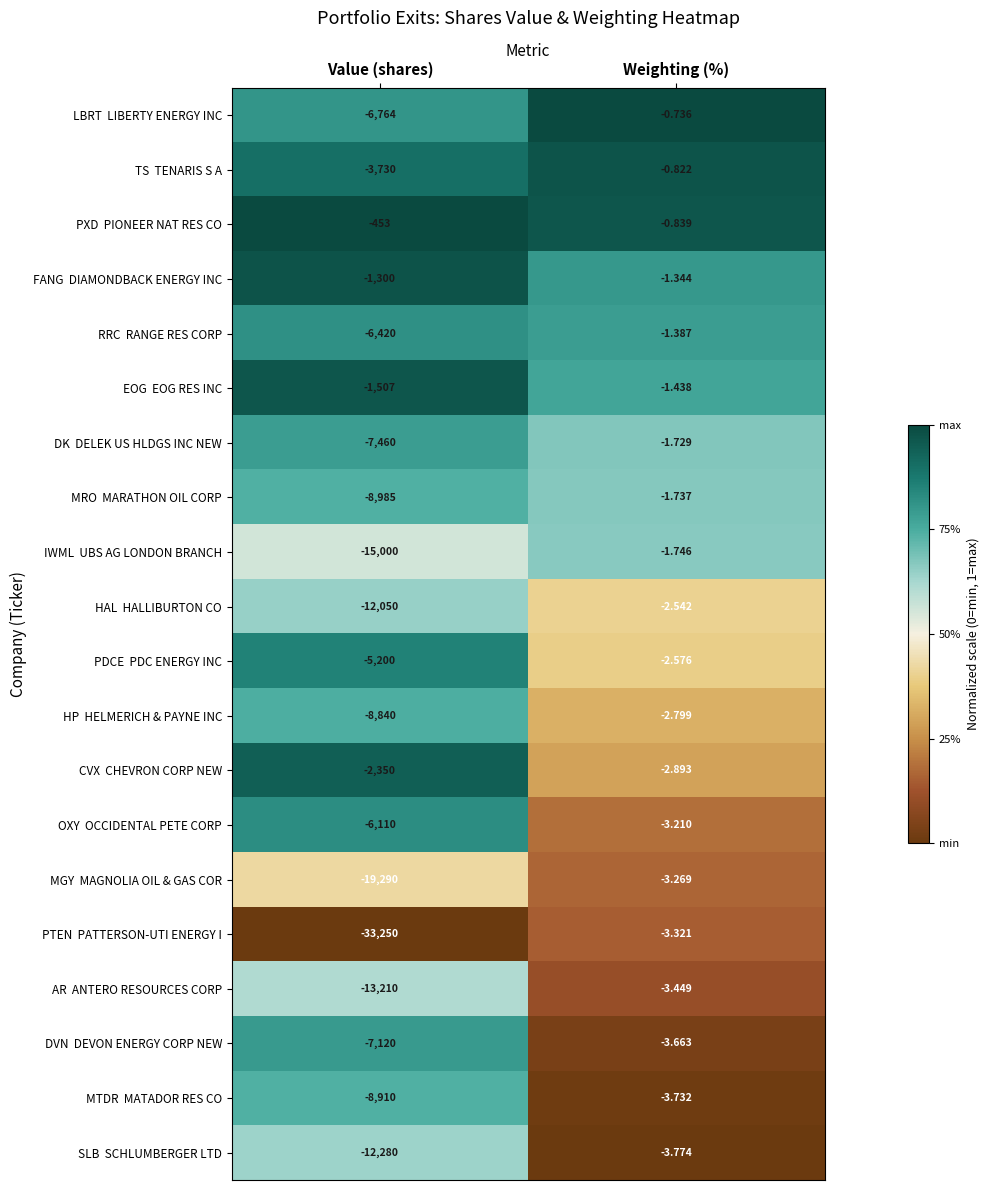

At which category is the sum across all series the highest?

Weighting (%)